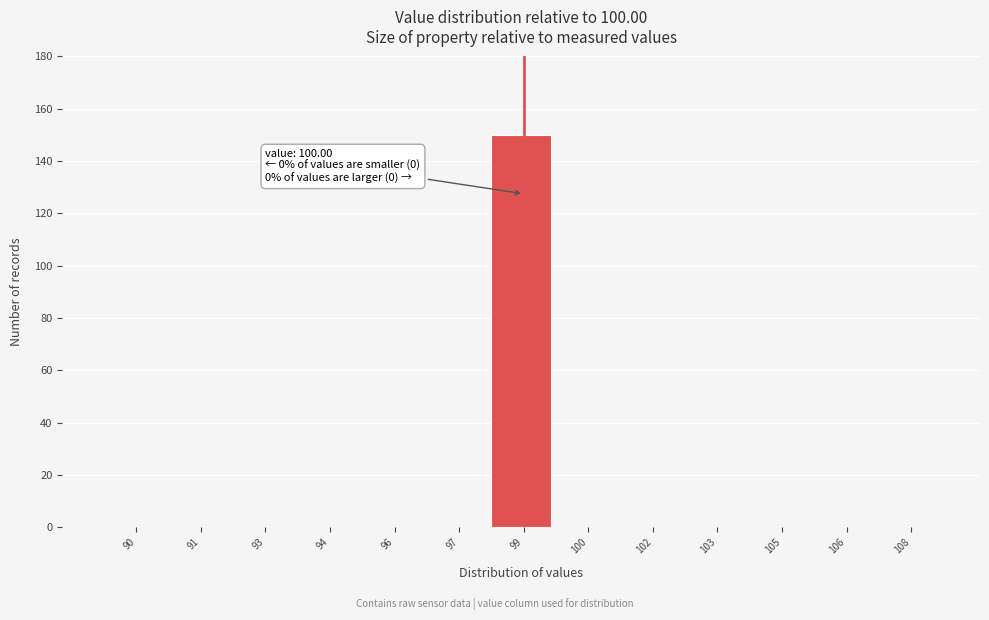

Reading left to right, list all the values displayed in this chart.

90=0	91=0	93=0	94=0	96=0	97=0	99=150	100=0	102=0	103=0	105=0	106=0	108=0